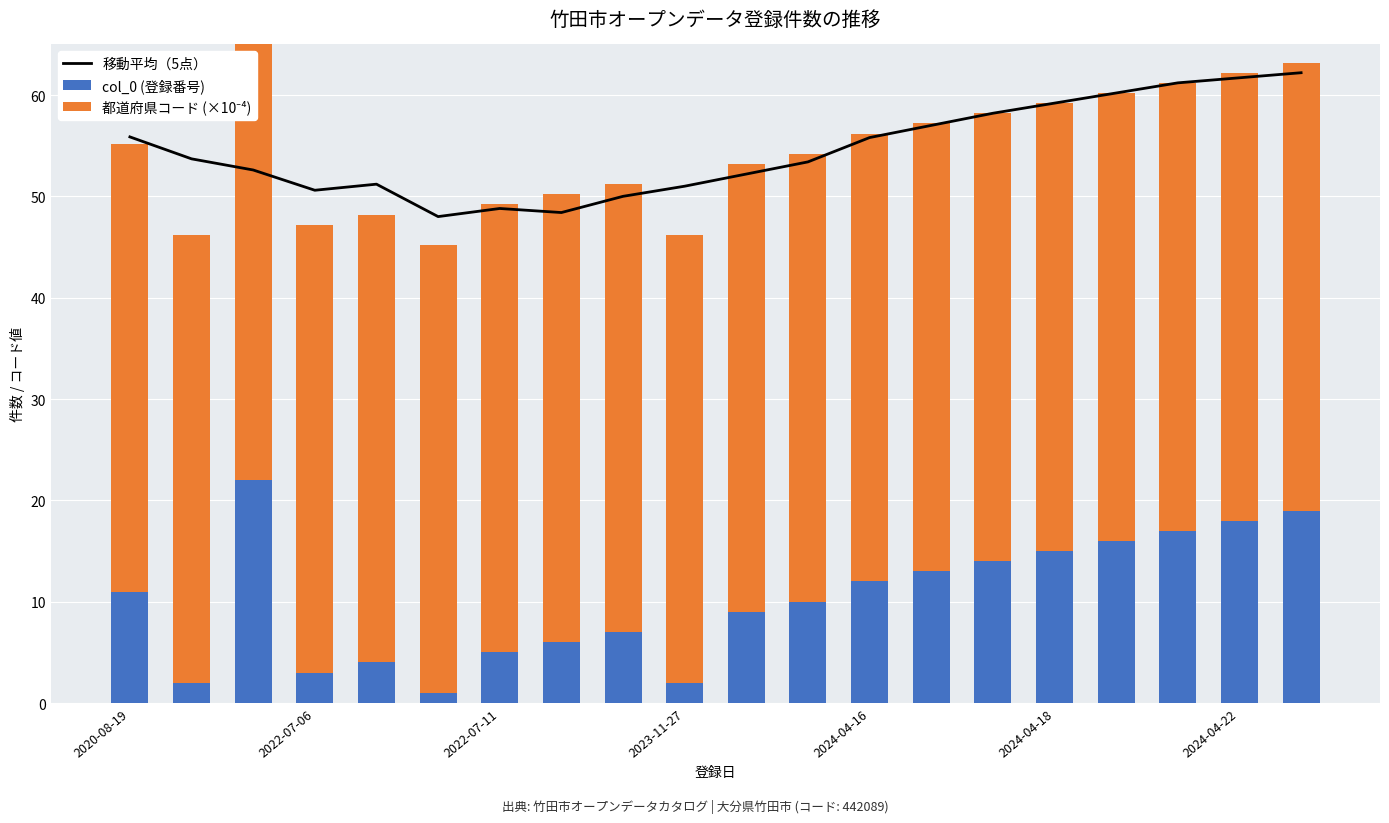

What is the label of the 20th bar from the right?

2020-08-19